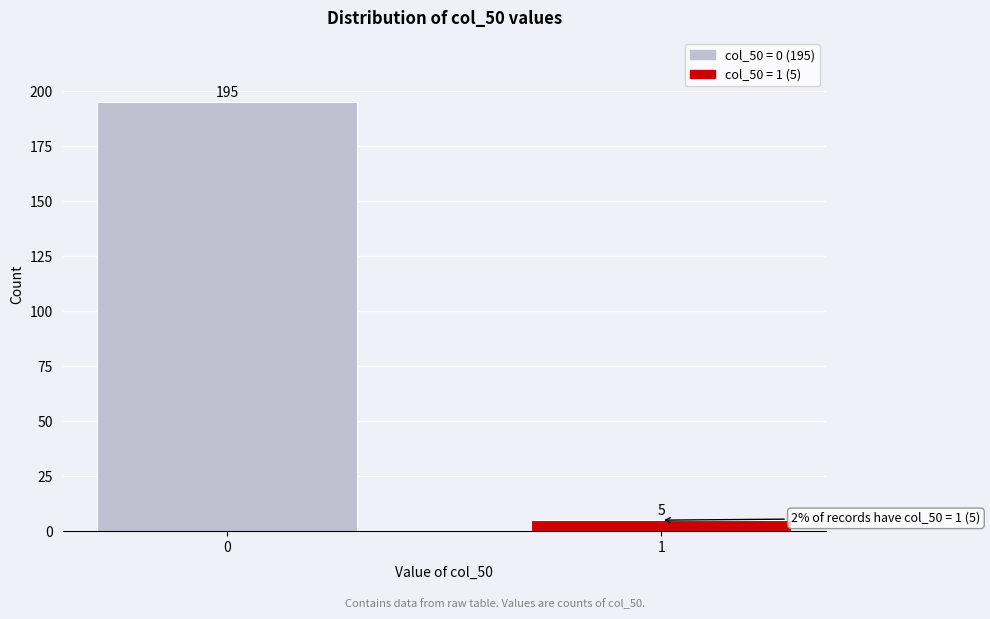

Reading left to right, list all the values displayed in this chart.

0=195	1=5